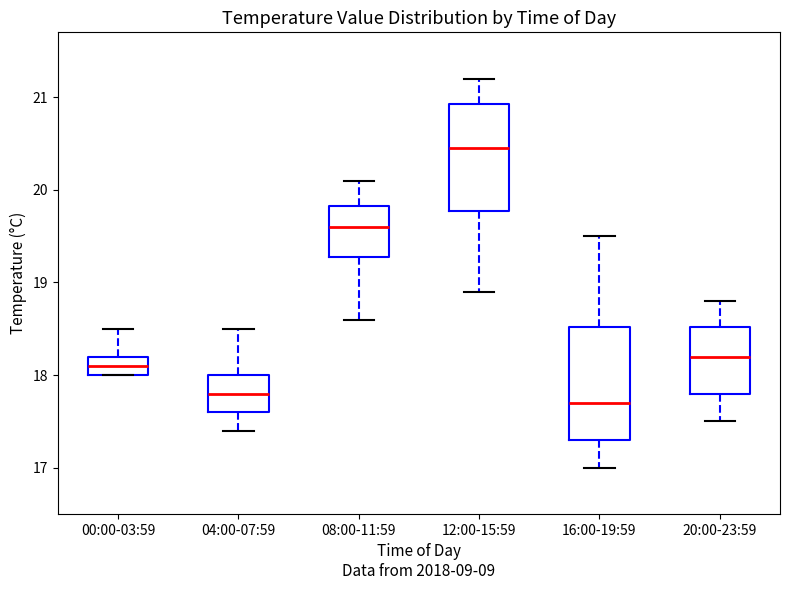

Reading left to right, read every box against the y-axis: the position of its median line, the range the box covers, and the ends of its whiskers. The values are not printed on the chart, so give them approximately, as read against the axis.

00:00-03:59: median 18.1, box 18.0 to 18.2, whiskers 18.0 to 18.5
04:00-07:59: median 17.8, box 17.6 to 18.0, whiskers 17.4 to 18.5
08:00-11:59: median 19.6, box 19.3 to 19.8, whiskers 18.6 to 20.1
12:00-15:59: median 20.5, box 19.8 to 20.9, whiskers 18.9 to 21.2
16:00-19:59: median 17.7, box 17.3 to 18.5, whiskers 17.0 to 19.5
20:00-23:59: median 18.2, box 17.8 to 18.5, whiskers 17.5 to 18.8